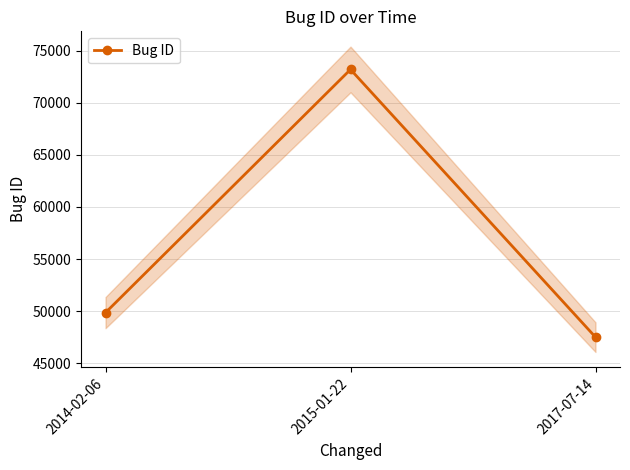

How many data points are above 49853?

1